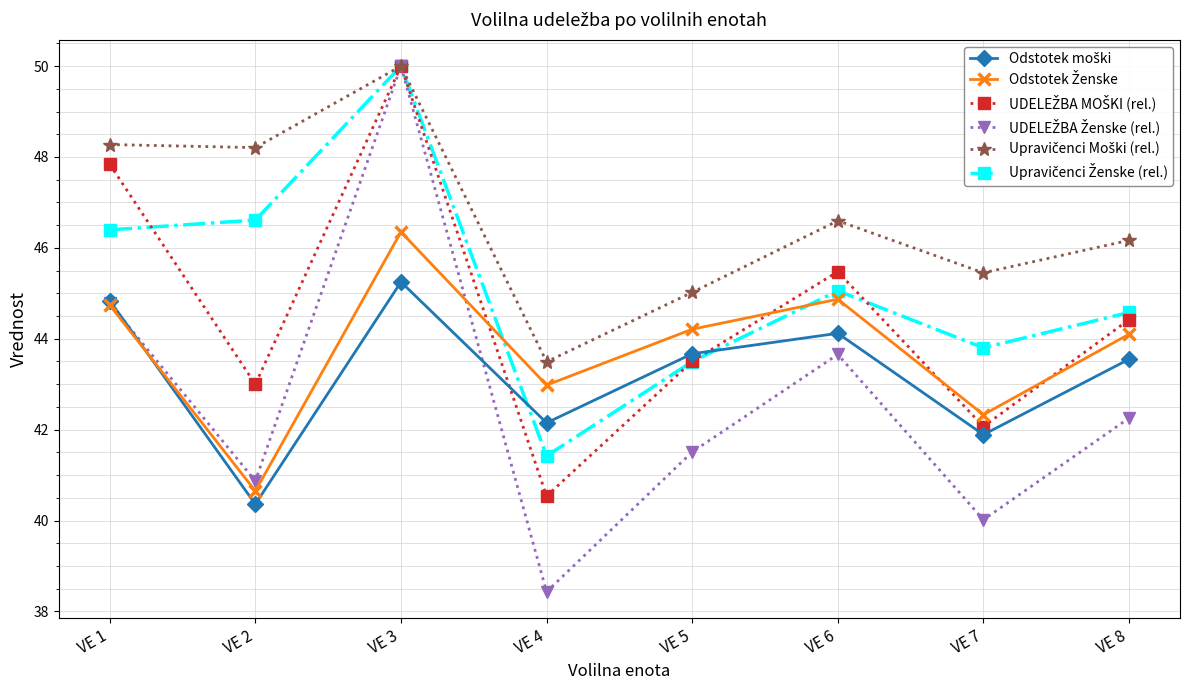

Which label corresponds to the smallest value in the chart?

VE 4